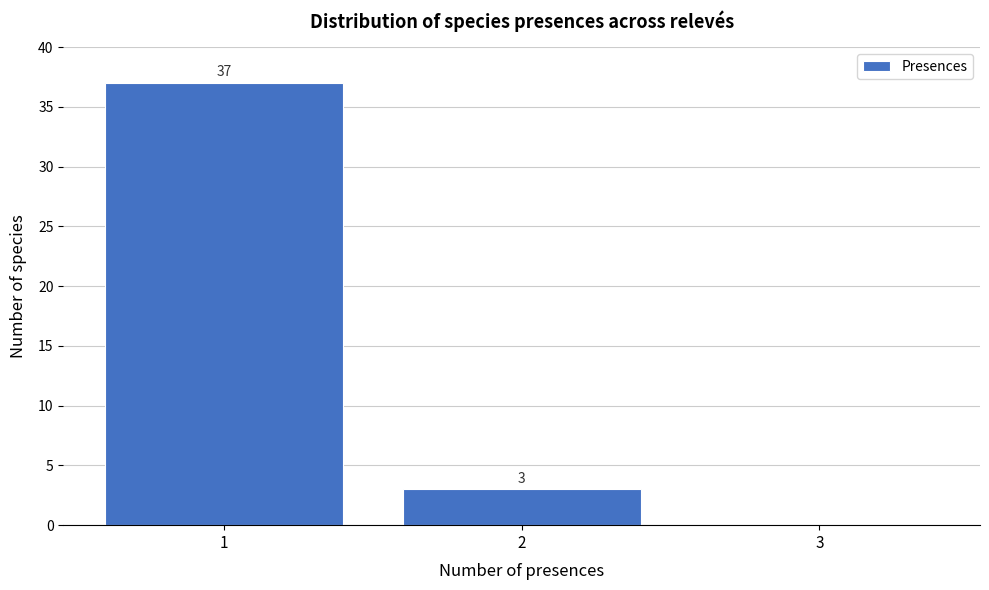

Which range on the x-axis has the tallest bar?

0.5 to 1.5